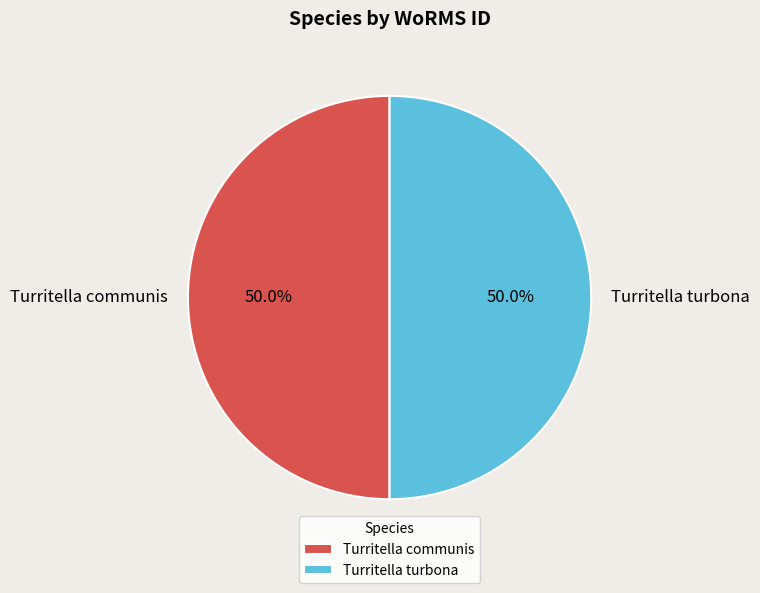

What is the ratio of the value at Turritella communis to the value at Turritella turbona?

1.0